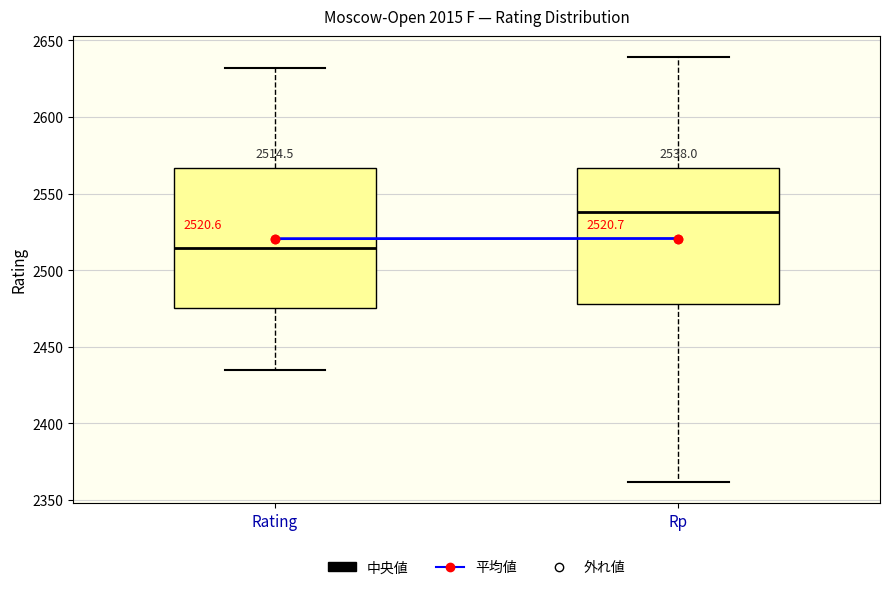

Which box's median line is the lowest?

Rating